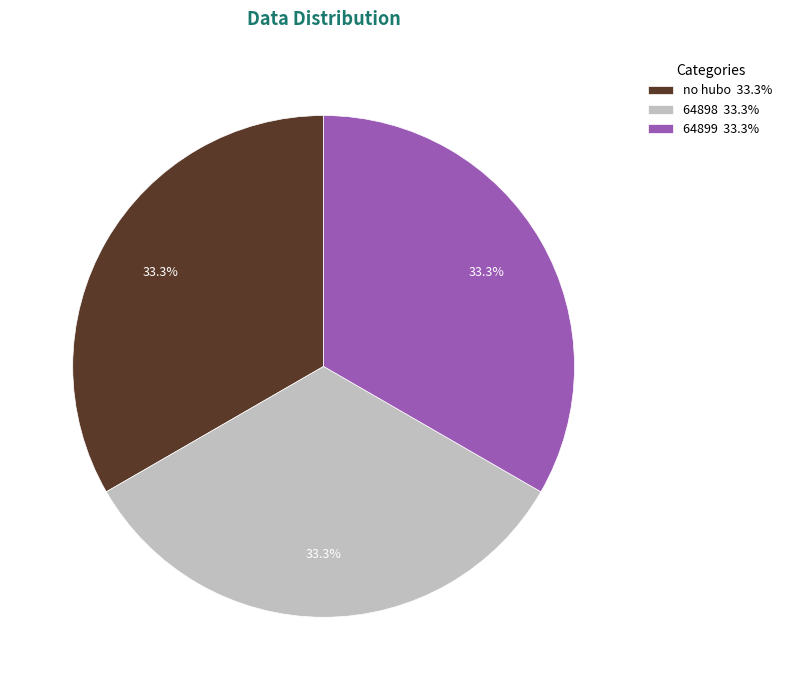

Approximately how many times larger is the value at 64899 33.3% compared to no hubo 33.3%?

1.0